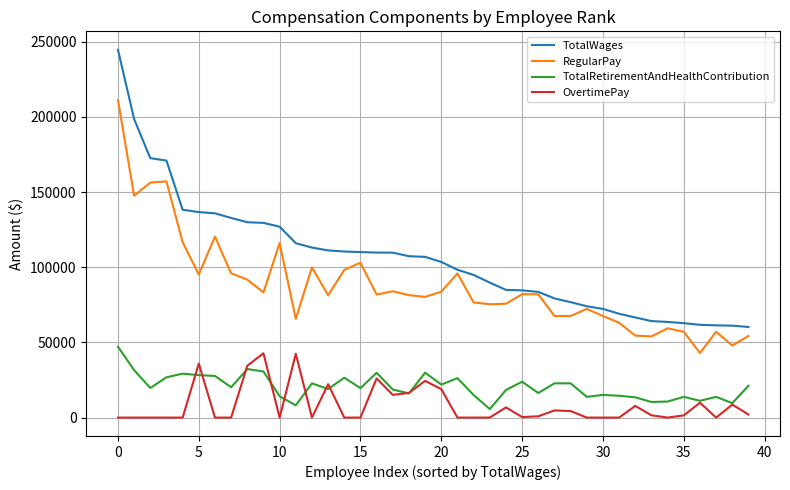

True or false: TotalRetirementAndHealthContribution and RegularPay intersect in this chart.

False